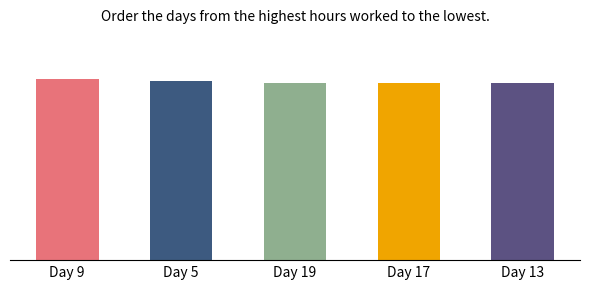

True or false: the data shows 7.0 at Day 17.

False